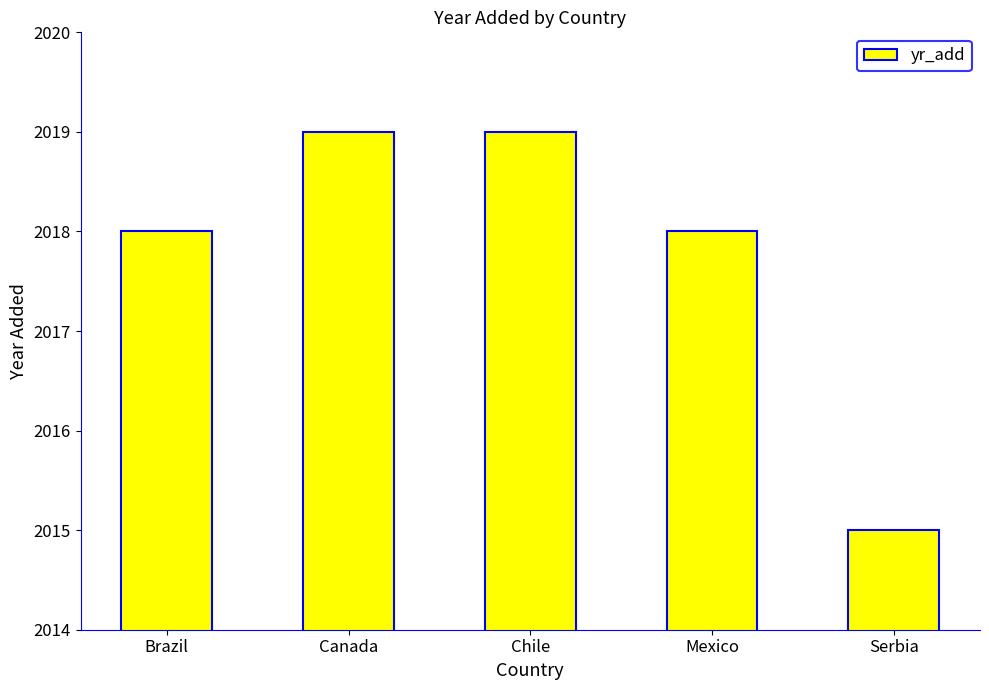

What is the maximum value shown in the chart?

2019